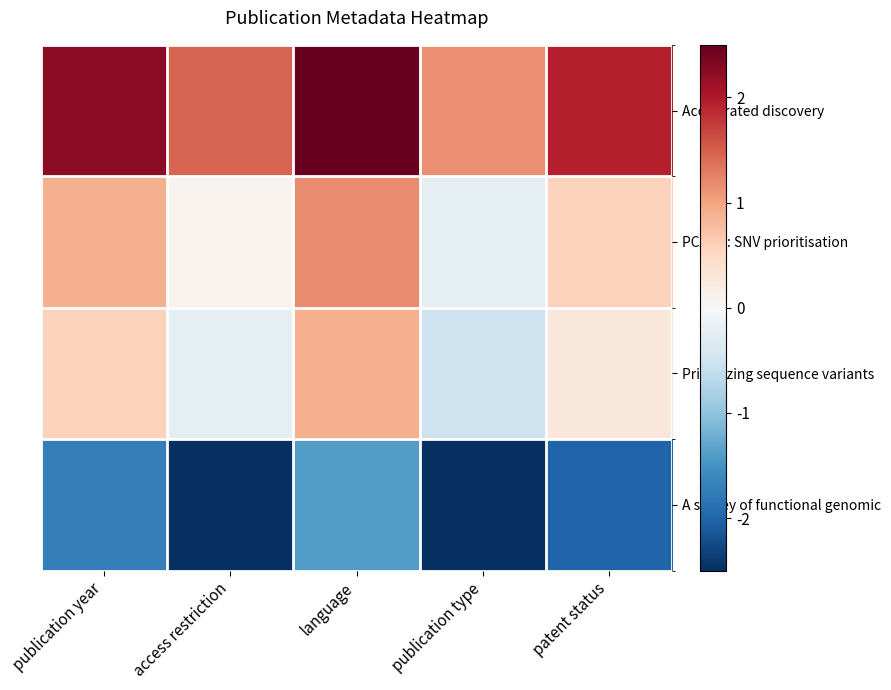

What is the greatest value displayed?

2.5